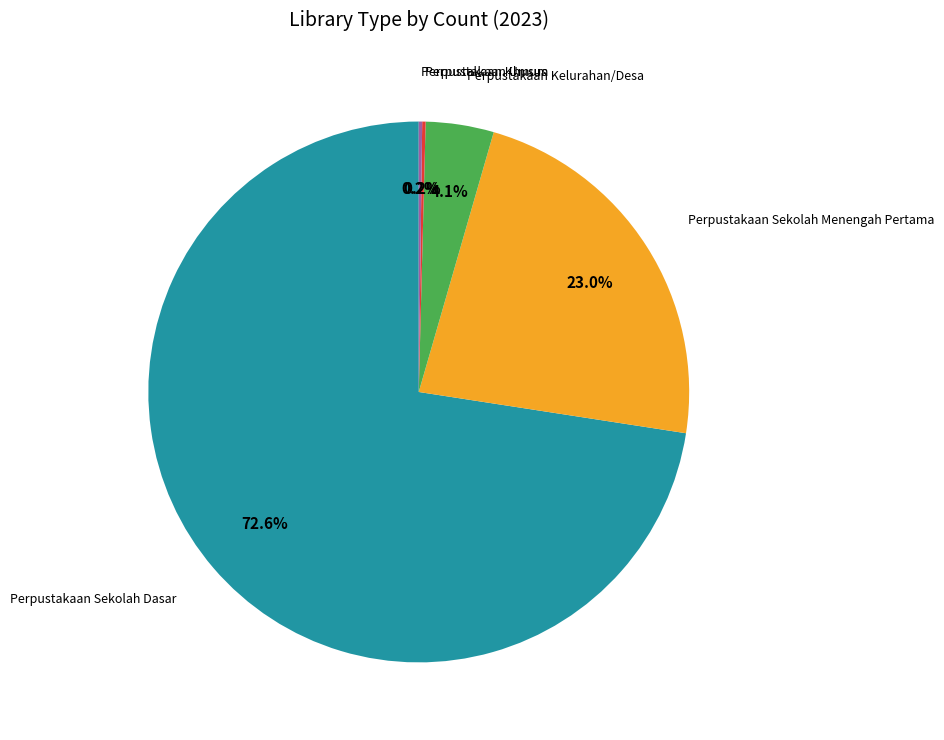

Is there a majority slice in this chart?

Yes